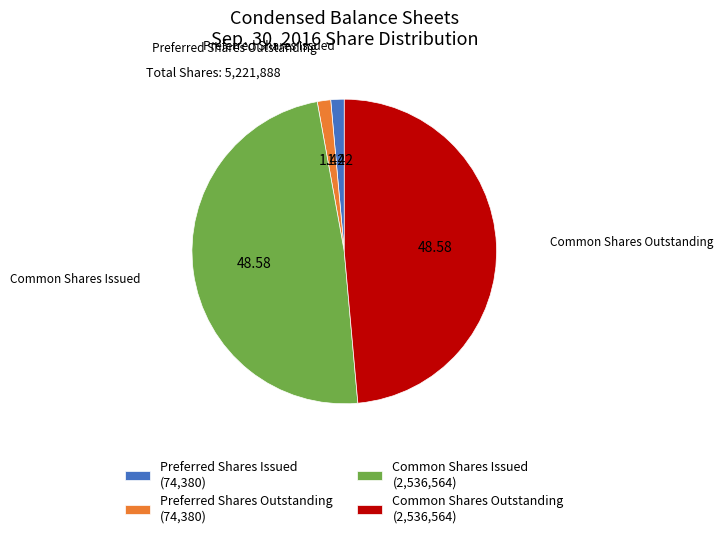

Is there a majority slice in this chart?

No